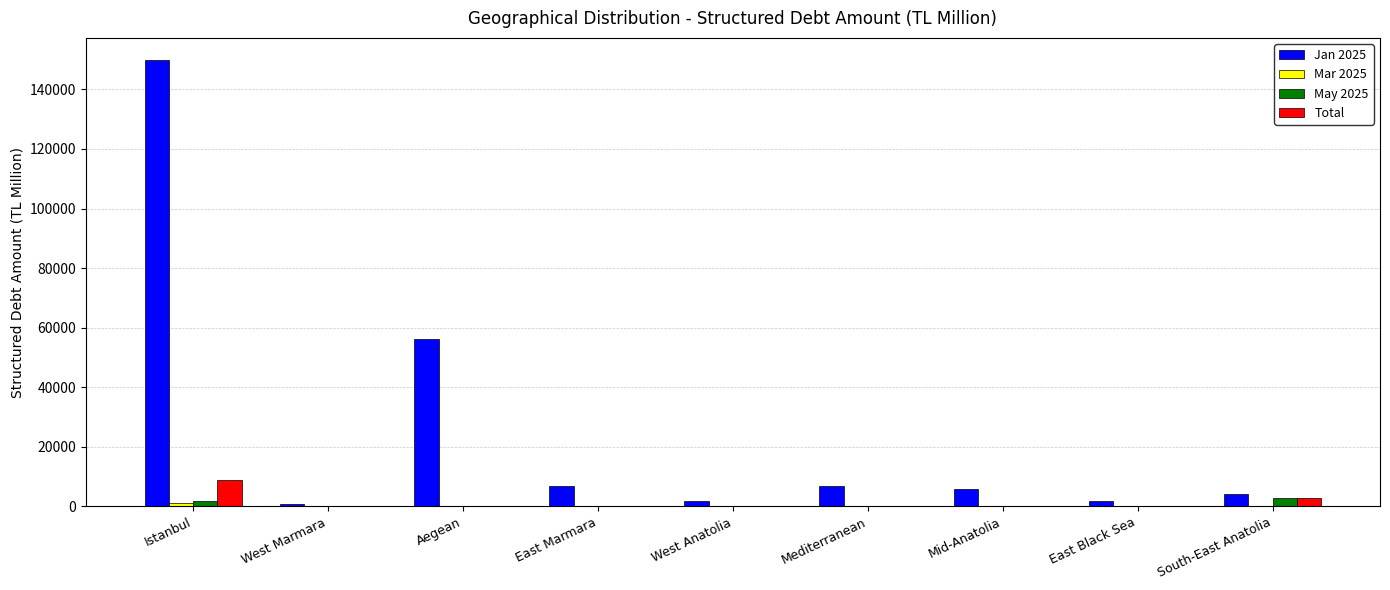

What is the greatest value displayed?

149773.4